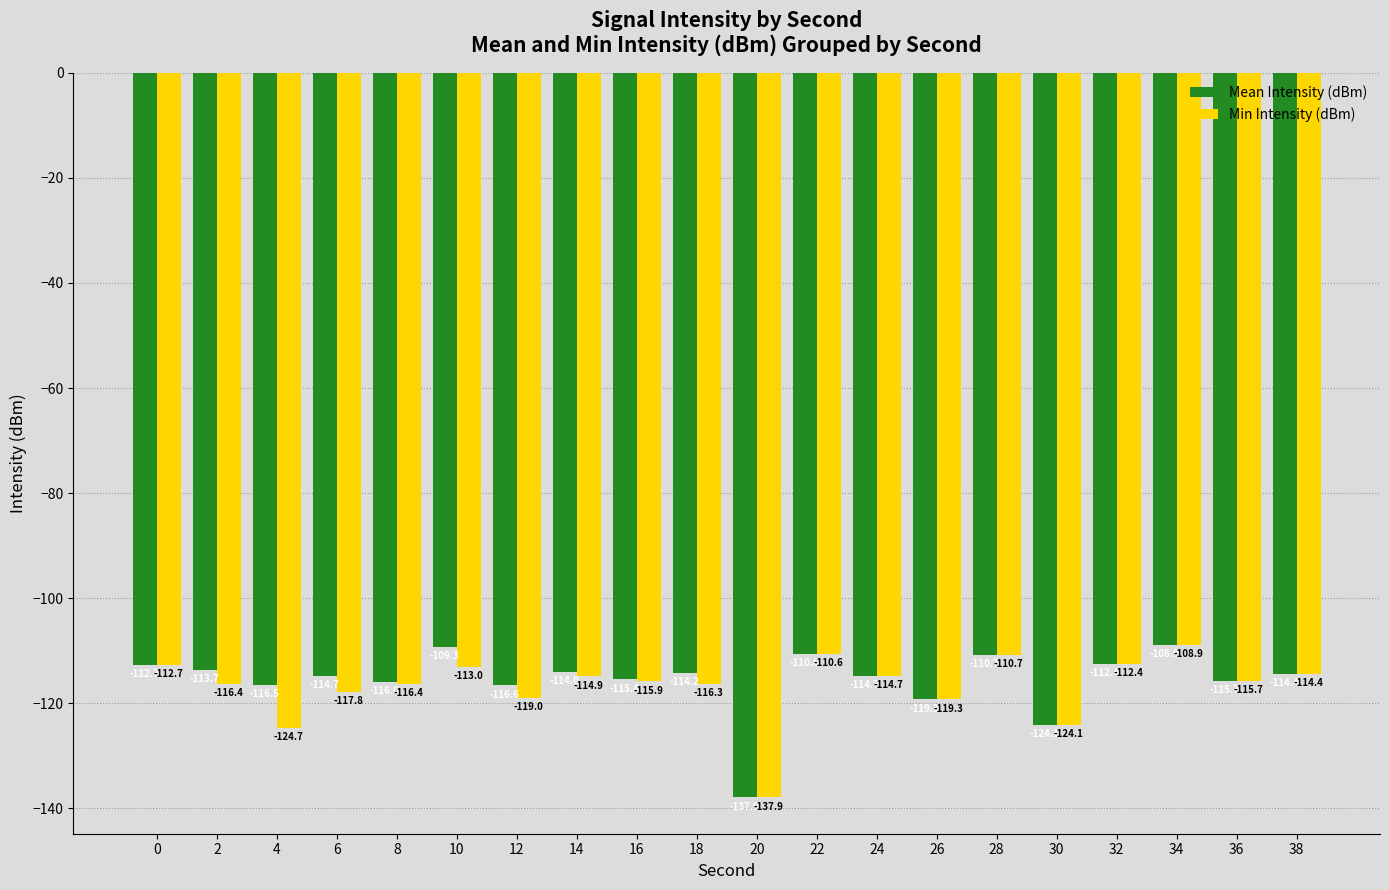

Is it true that Mean Intensity (dBm) equals -46.6 at 2?

False